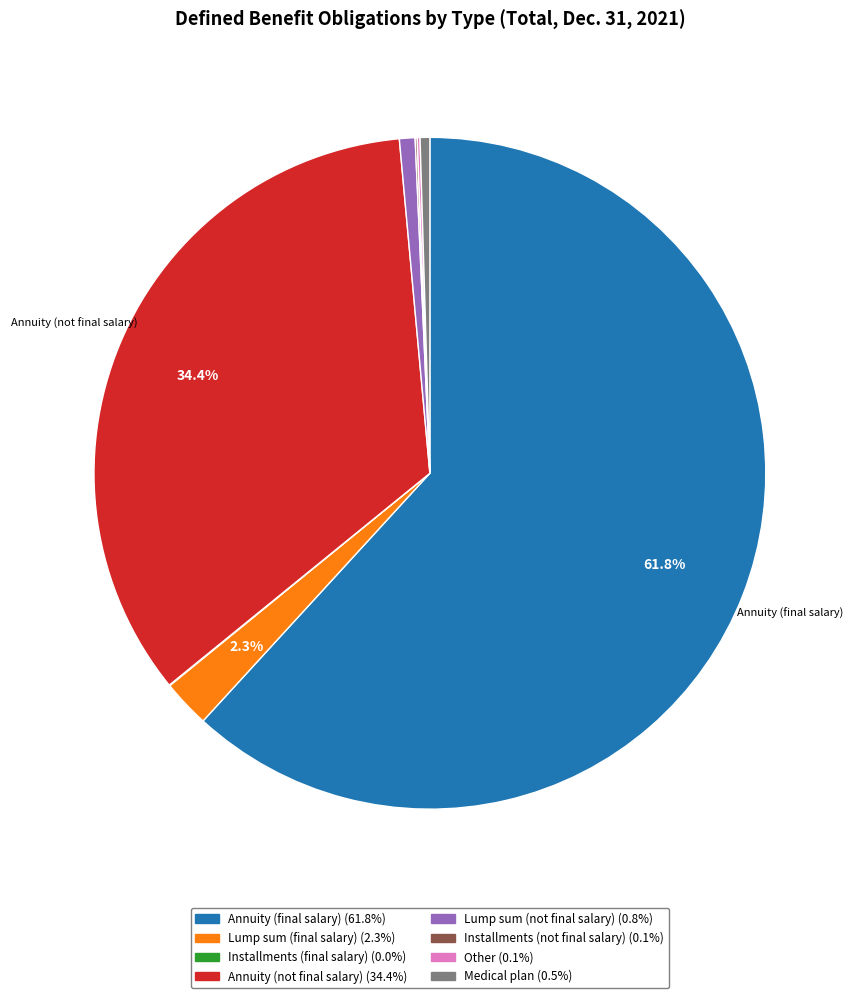

Which slice is the largest?

Annuity (final salary)